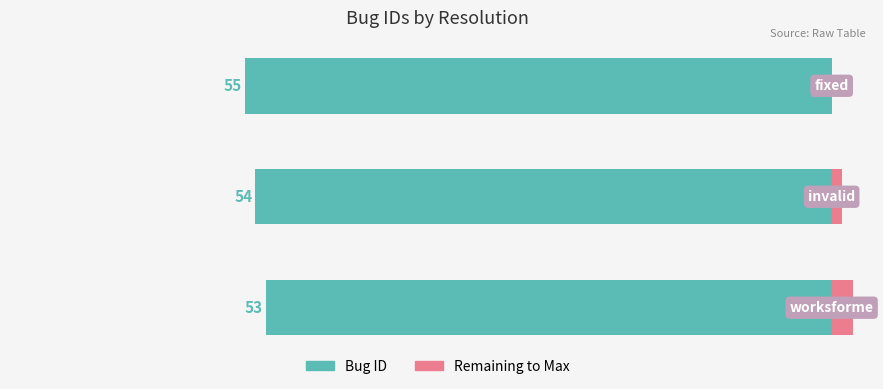

Reading right to left, extract all data points from this chart.

Bug ID: 2=-55	1=-54	0=-53
Remaining to Max: 2=0	1=1	0=2